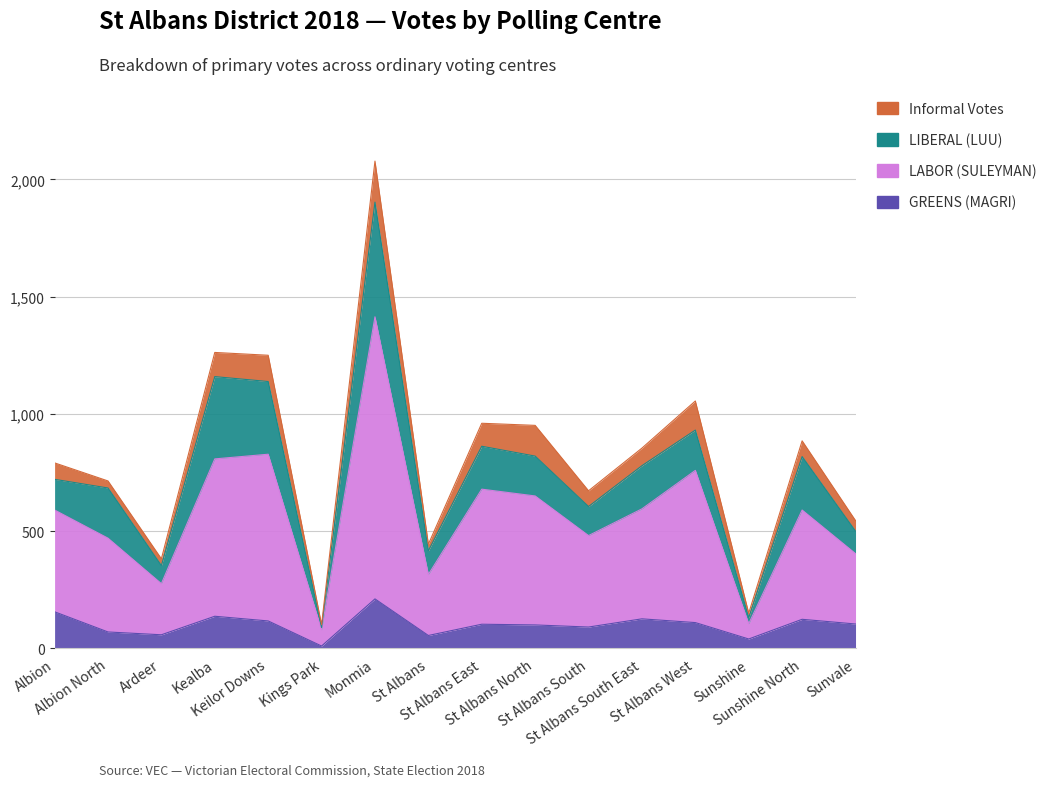

List the labels in order of LABOR (SULEYMAN) value, smallest first.

Kings Park, Sunshine, Ardeer, St Albans, Sunvale, Albion North, St Albans South, Albion, Sunshine North, St Albans South East, St Albans North, St Albans East, St Albans West, Kealba, Keilor Downs, Monmia